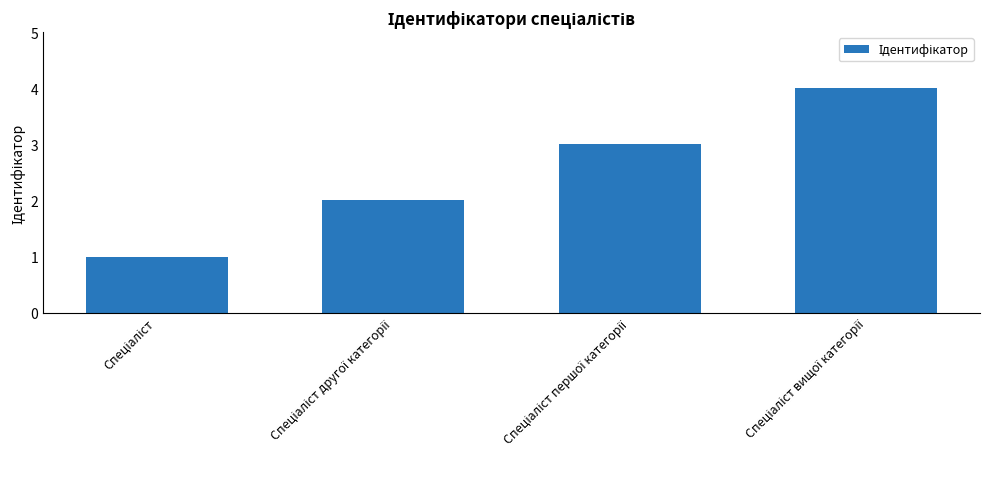

What is the difference between the maximum and minimum values?

3